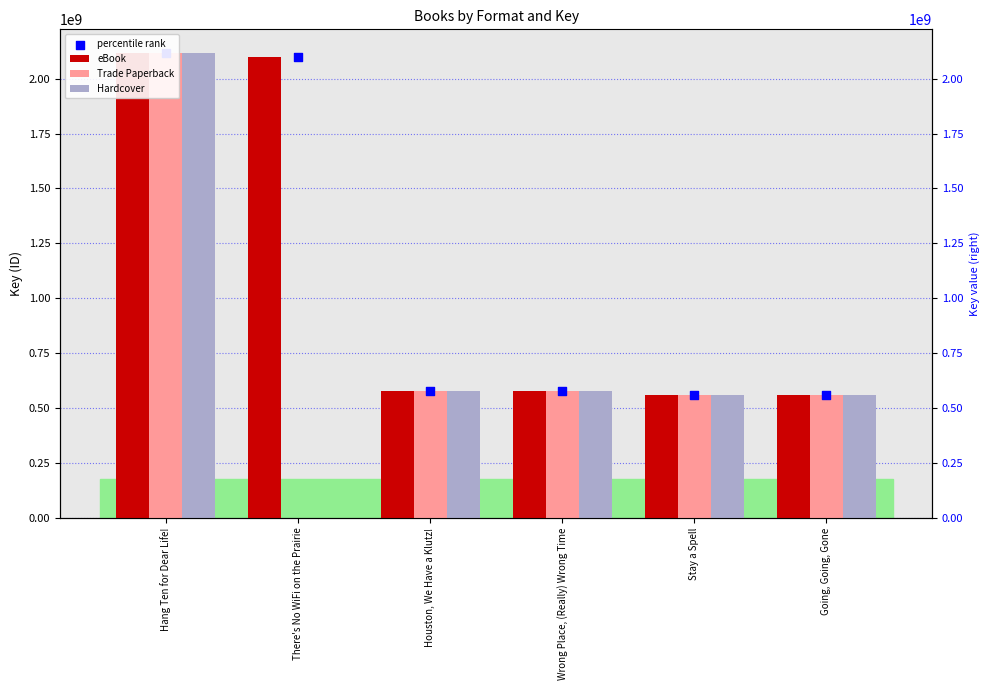

Which series has the widest spread of Y values?

eBook